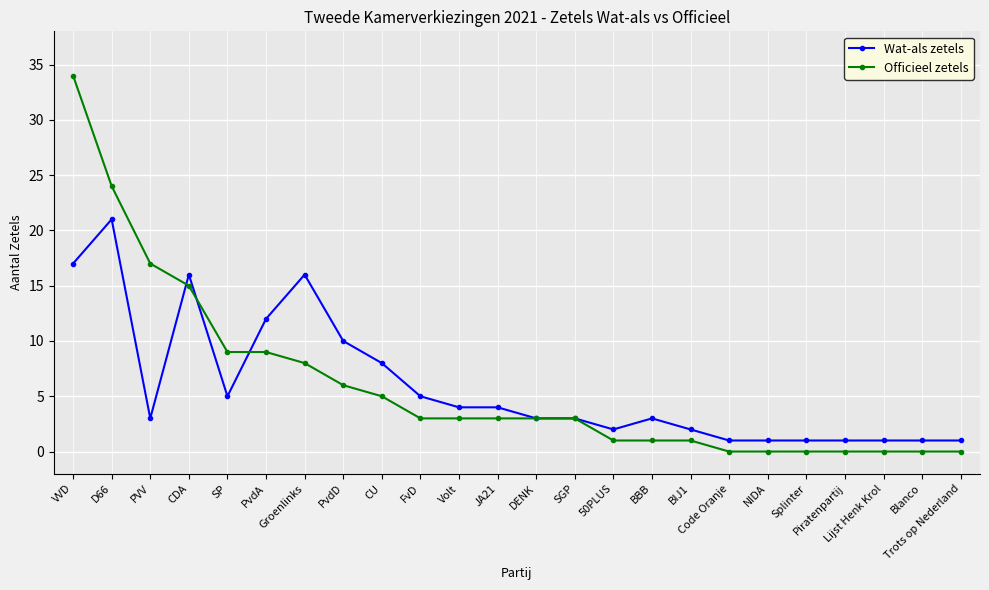

Rank the series by their maximum value, from lowest to highest.

Wat-als zetels, Officieel zetels